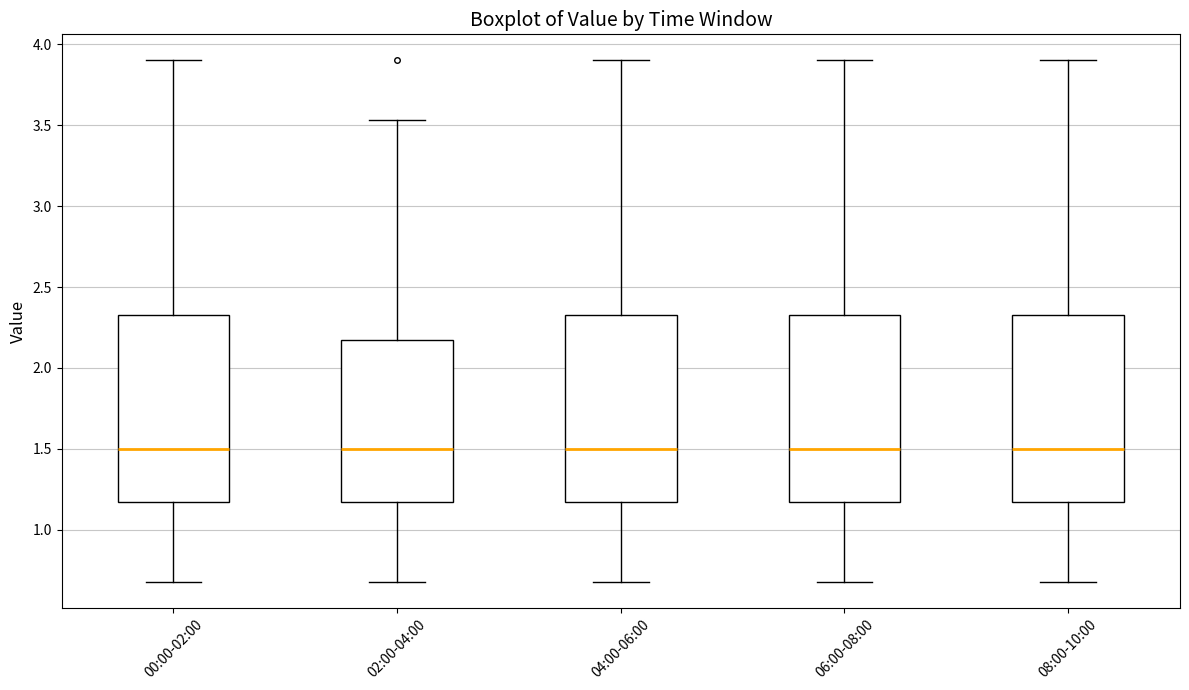

Reading left to right, transcribe this box plot: for each box, give where its median line is, the range the box spans, and where its two whiskers end, as read against the y-axis. The values are not printed on the chart, so give them approximately, as read against the axis.

00:00-02:00: median 1.50, box 1.15 to 2.35, whiskers 0.70 to 3.90
02:00-04:00: median 1.50, box 1.15 to 2.20, whiskers 0.70 to 3.55
04:00-06:00: median 1.50, box 1.15 to 2.35, whiskers 0.70 to 3.90
06:00-08:00: median 1.50, box 1.15 to 2.35, whiskers 0.70 to 3.90
08:00-10:00: median 1.50, box 1.15 to 2.35, whiskers 0.70 to 3.90